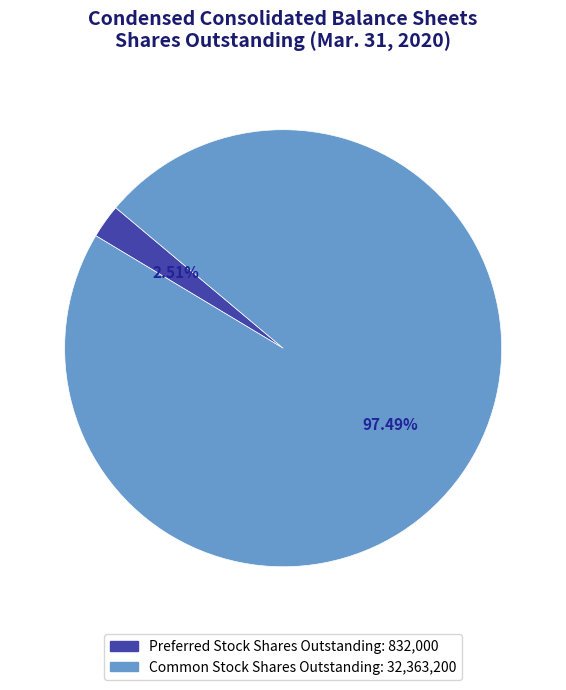

To the nearest percent, what is the combined percentage of Preferred Stock Shares Outstanding and Common Stock Shares Outstanding?

100%